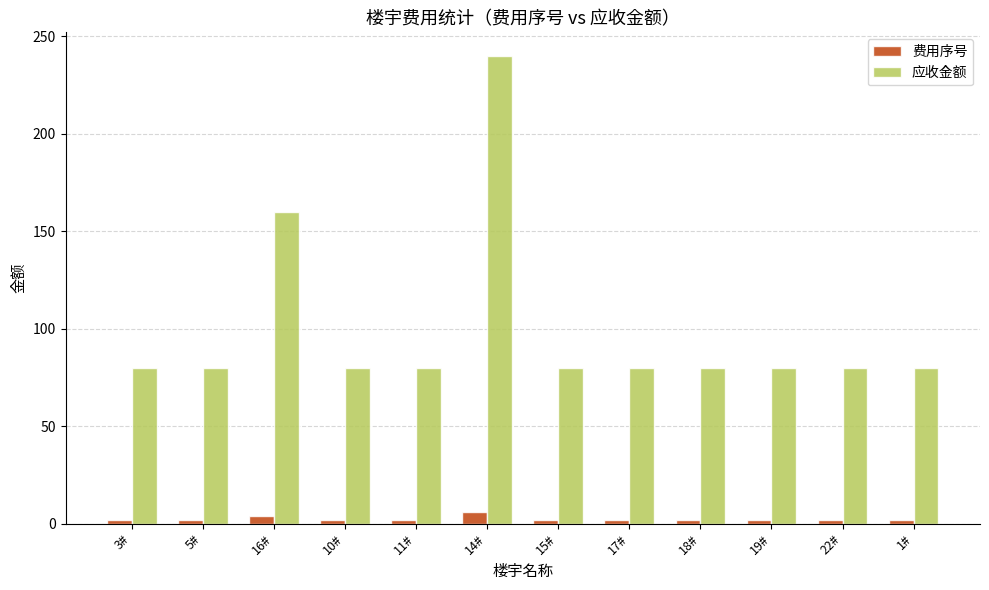

Is it true that 应收金额 equals 80 at 18#?

True